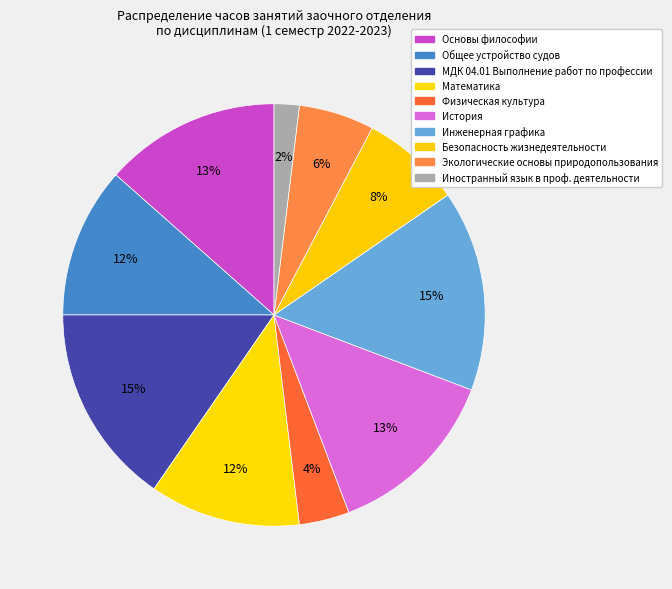

To the nearest percent, what is the average slice percentage?

10%